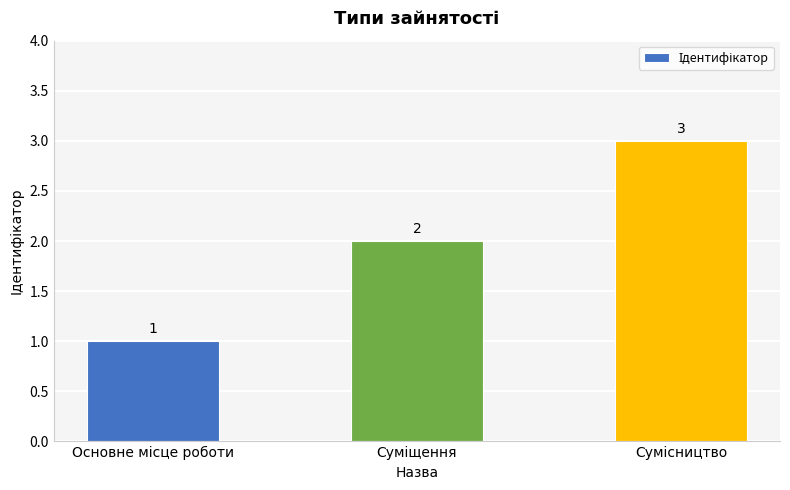

Count the values in the range 1 to 3.

3